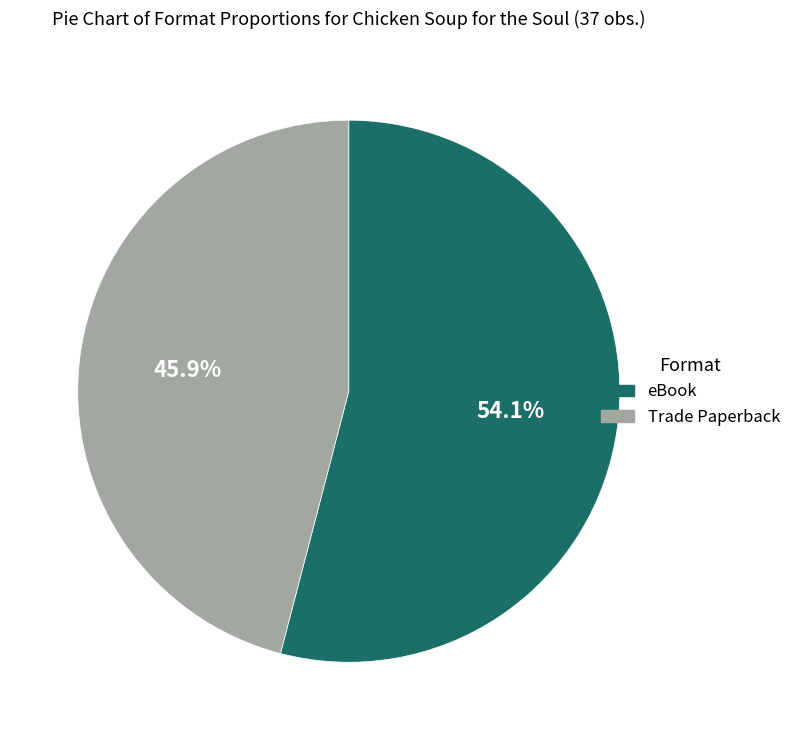

Which has a higher value, Trade Paperback or eBook?

eBook